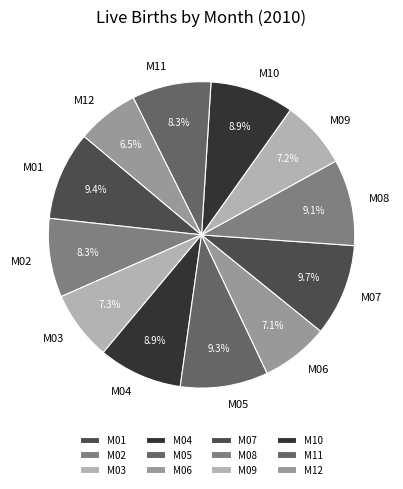

To the nearest percent, what is the combined percentage of M01 and M11?

18%